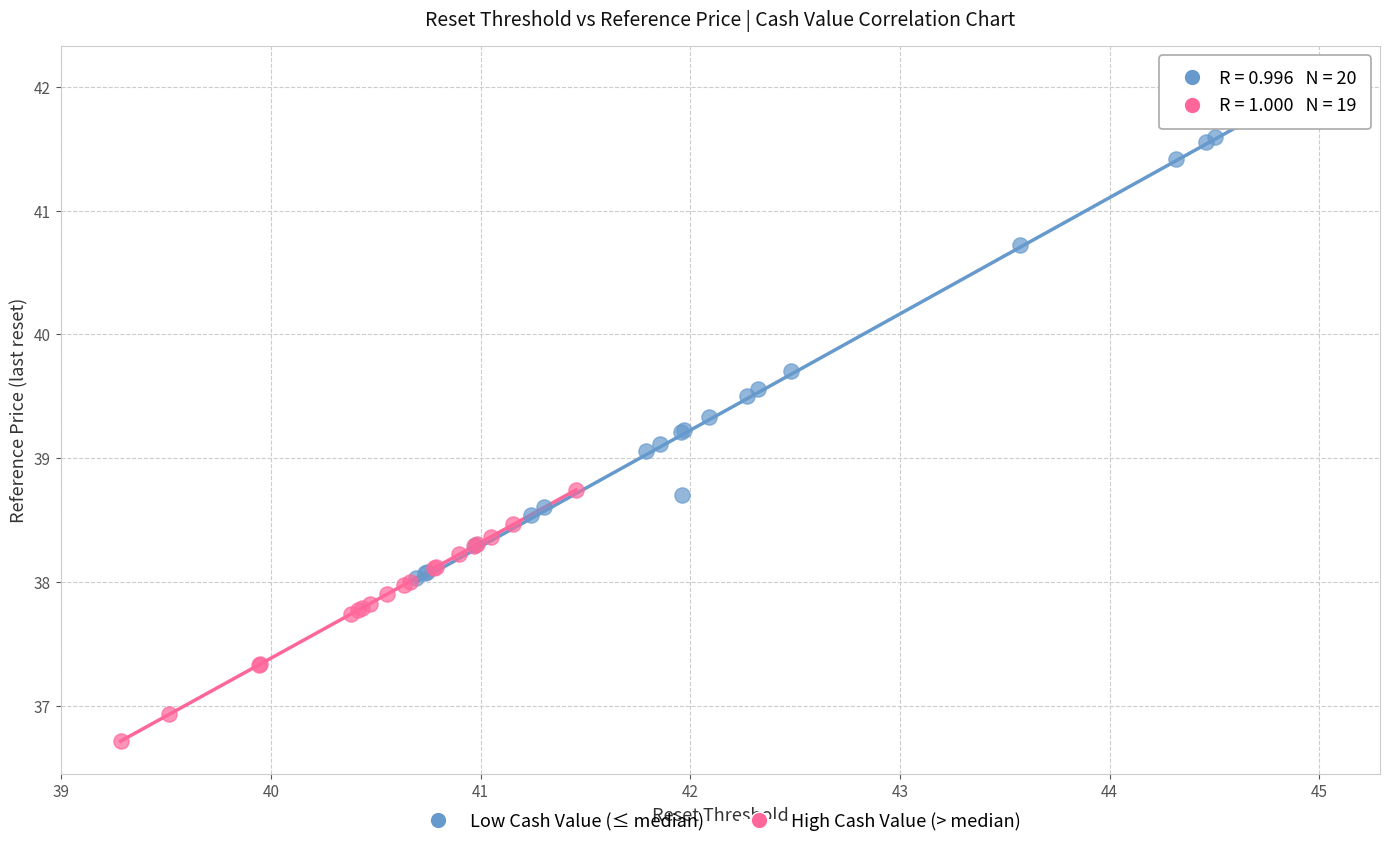

Which series has the widest spread of Y values?

Low Cash Value (≤ median)